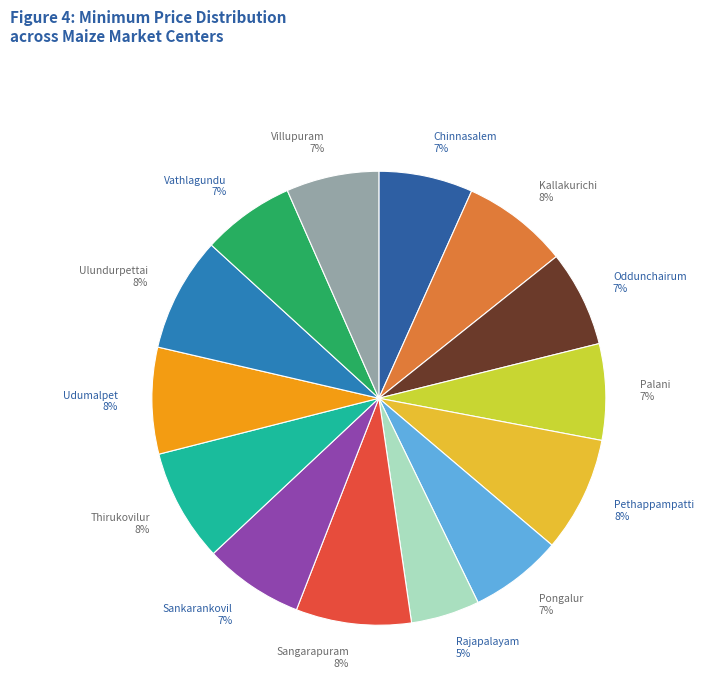

How many slices are in this pie chart?

14